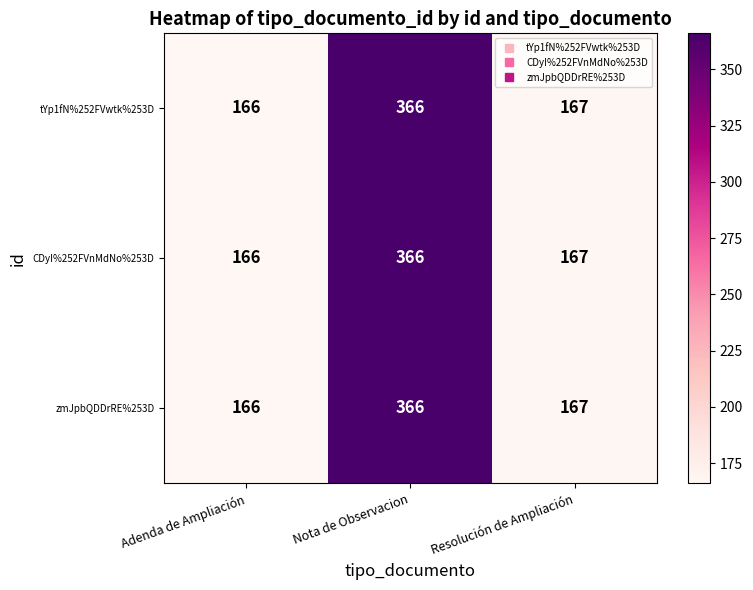

At which category is the sum across all series the highest?

Nota de Observacion